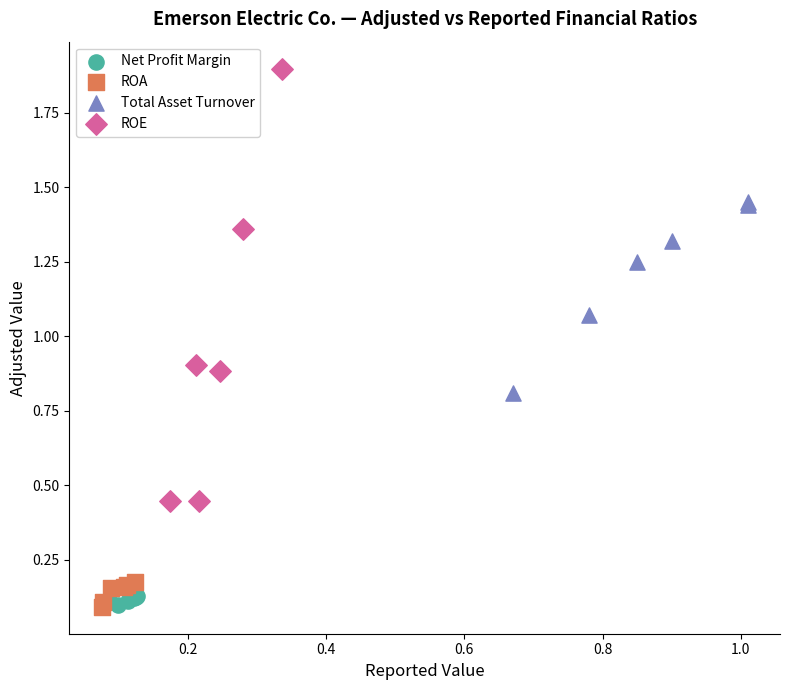

Which series reaches the maximum Y coordinate?

ROE